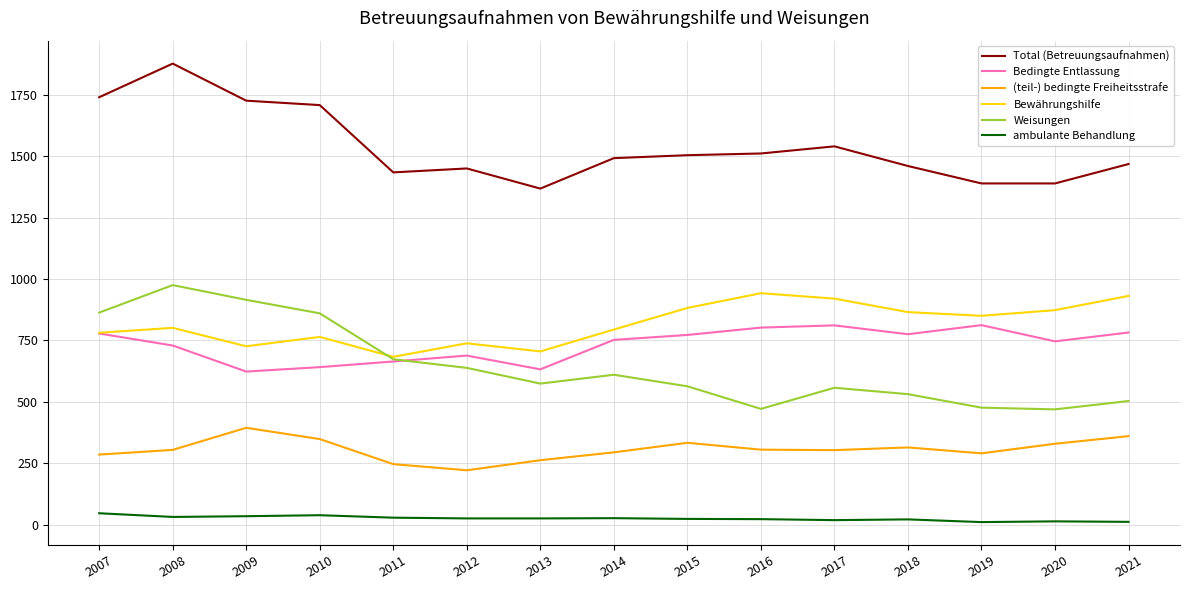

How many values in the ambulante Behandlung series are below 25?

7